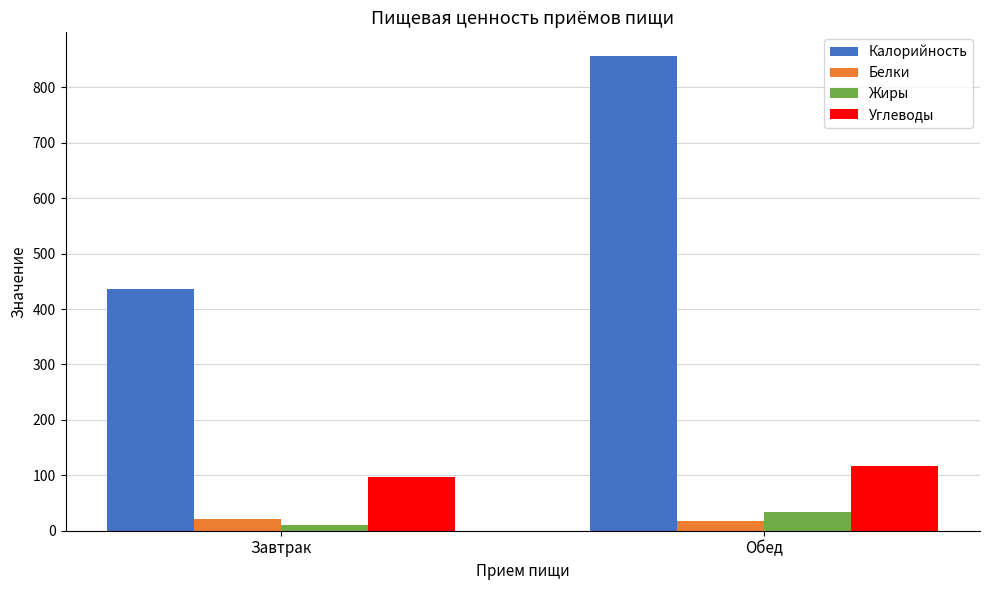

Where is Калорийность nearest to the value 645?

Завтрак